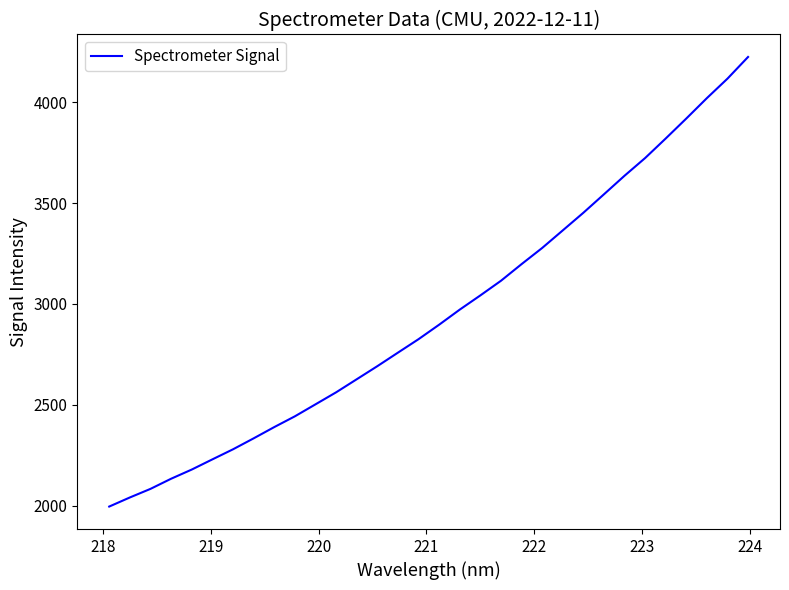

What is the smallest value displayed?

1996.9